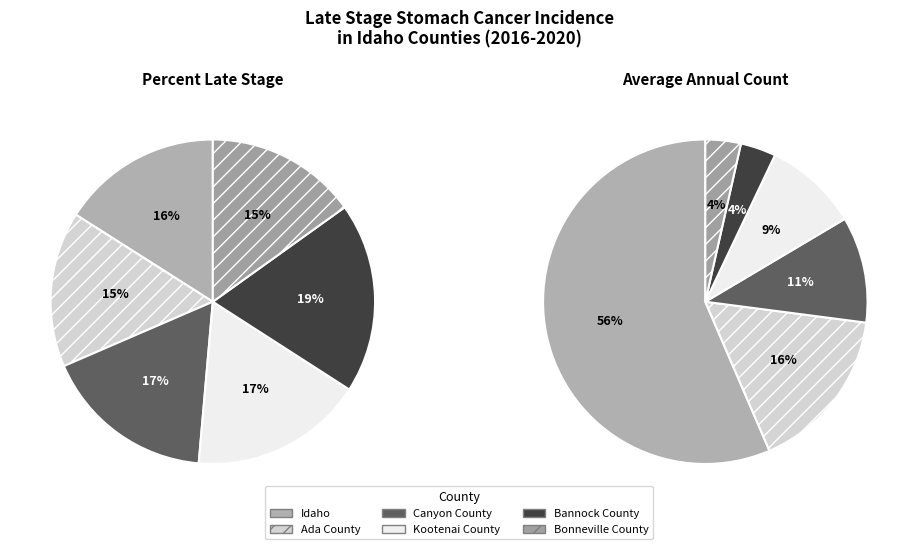

What percentage do Kootenai County and Idaho together represent?

33.3%